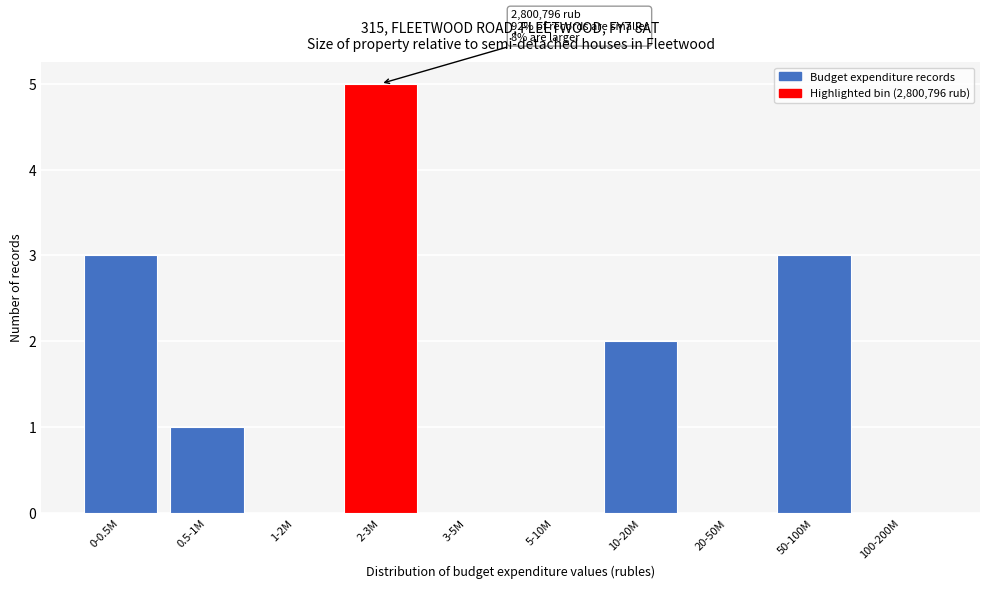

Reading left to right, list all the values displayed in this chart.

0-0.5M=3	0.5-1M=1	1-2M=0	2-3M=5	3-5M=0	5-10M=0	10-20M=2	20-50M=0	50-100M=3	100-200M=0